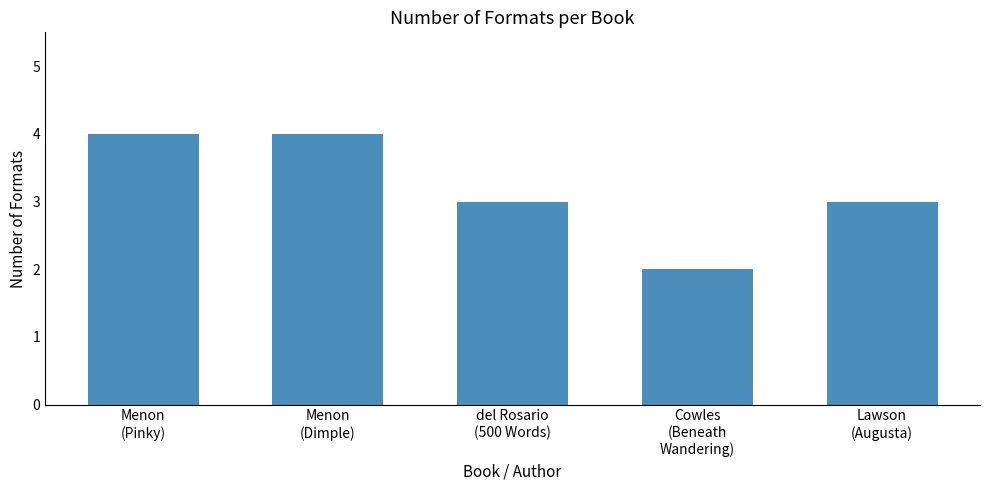

What is the label of the 4th bar from the right?

Menon
(Dimple)